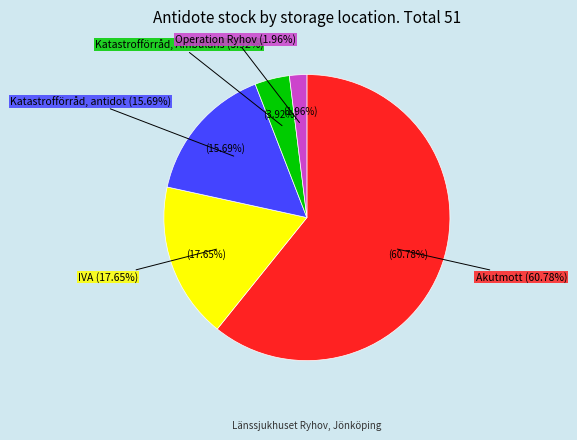

Does Akutmott represent more than half of the total?

Yes